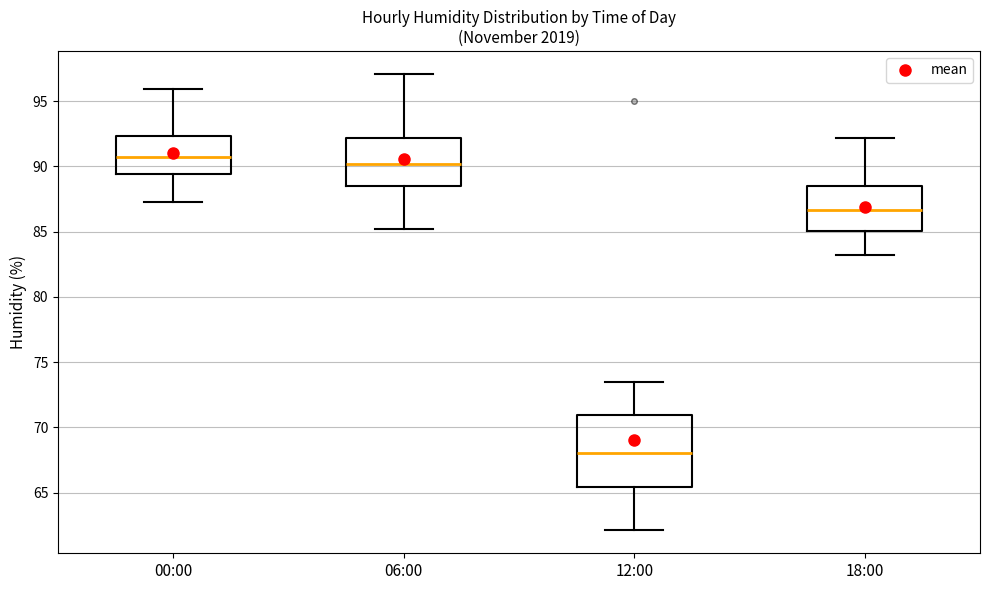

Comparing the boxes themselves (not the whiskers), which one is the tallest?

12:00